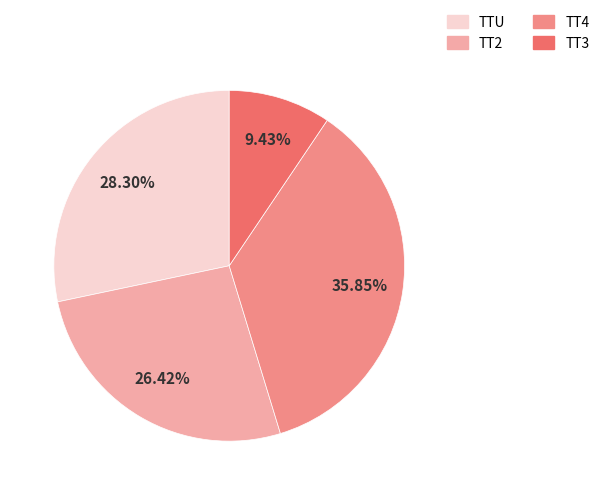

Which category has the smallest portion of the pie?

TT3